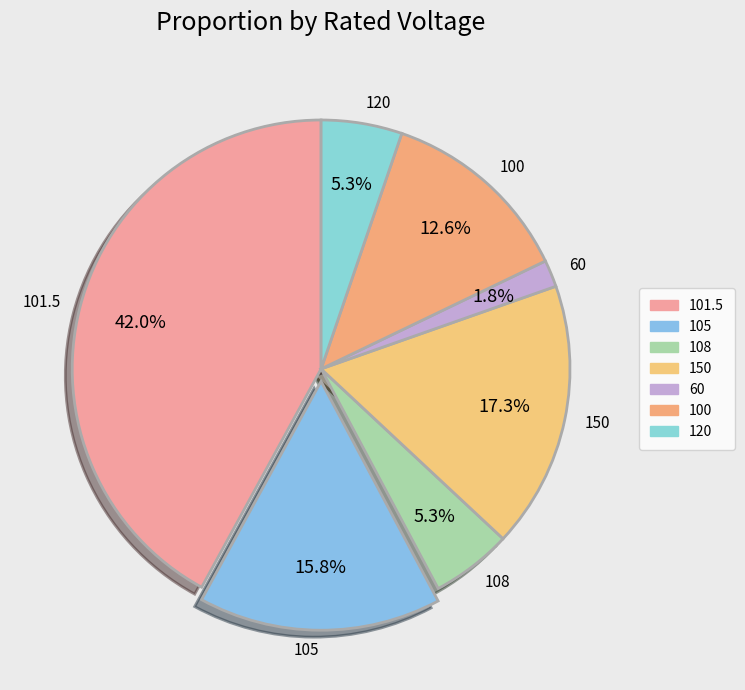

To the nearest percent, what is the difference between the largest and smallest slice percentages?

40%